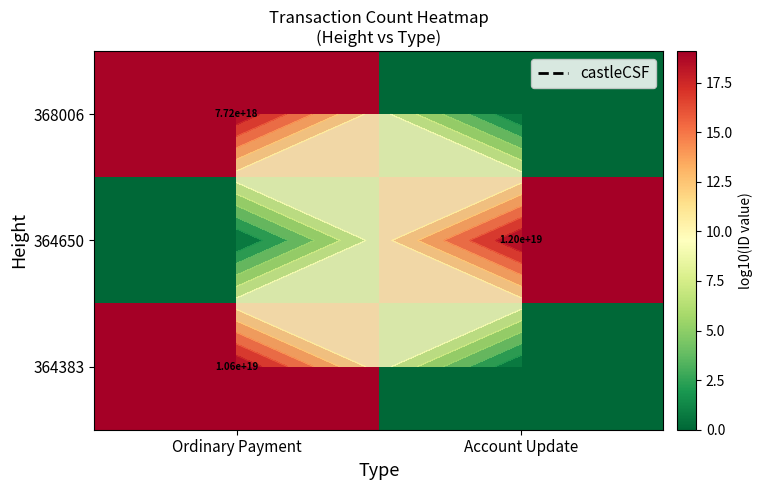

Between Account Update and Ordinary Payment, which is larger?

Ordinary Payment